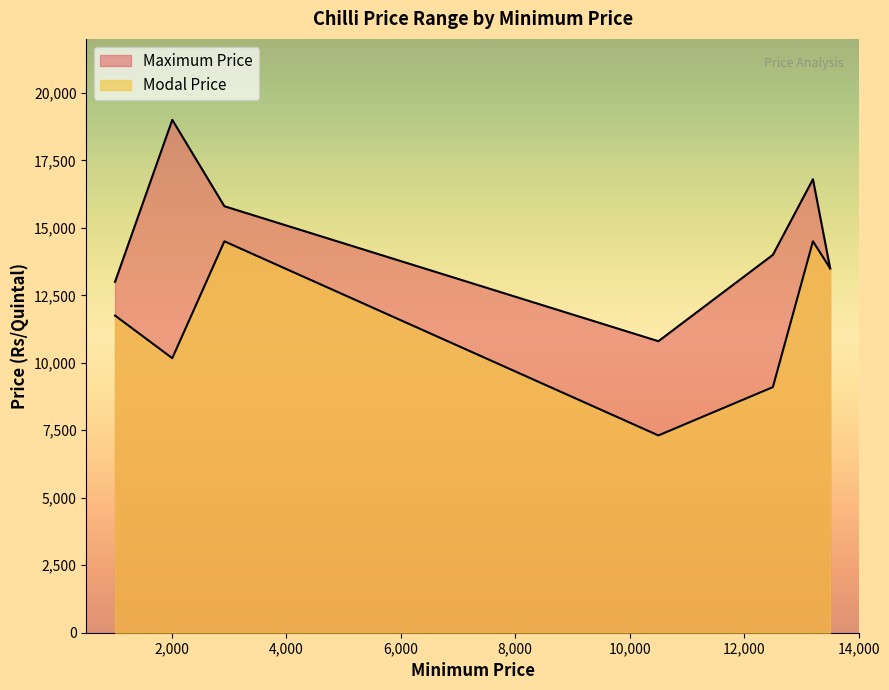

What is the difference between the Maximum Price values at 13200 and 12500?

2801